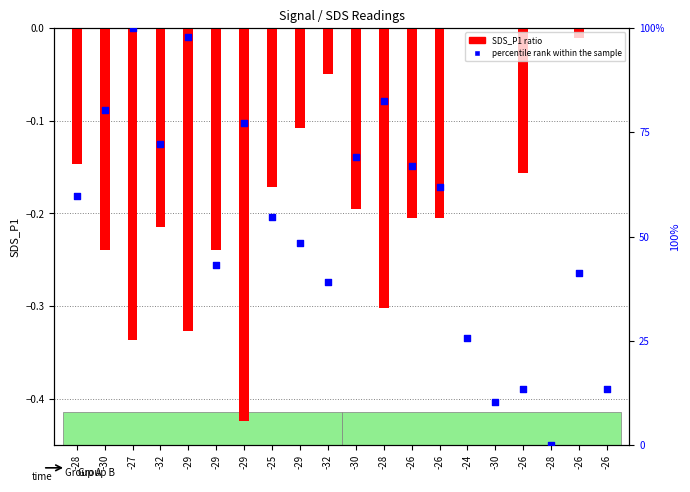

Which series reaches the maximum Y coordinate?

percentile rank within the sample